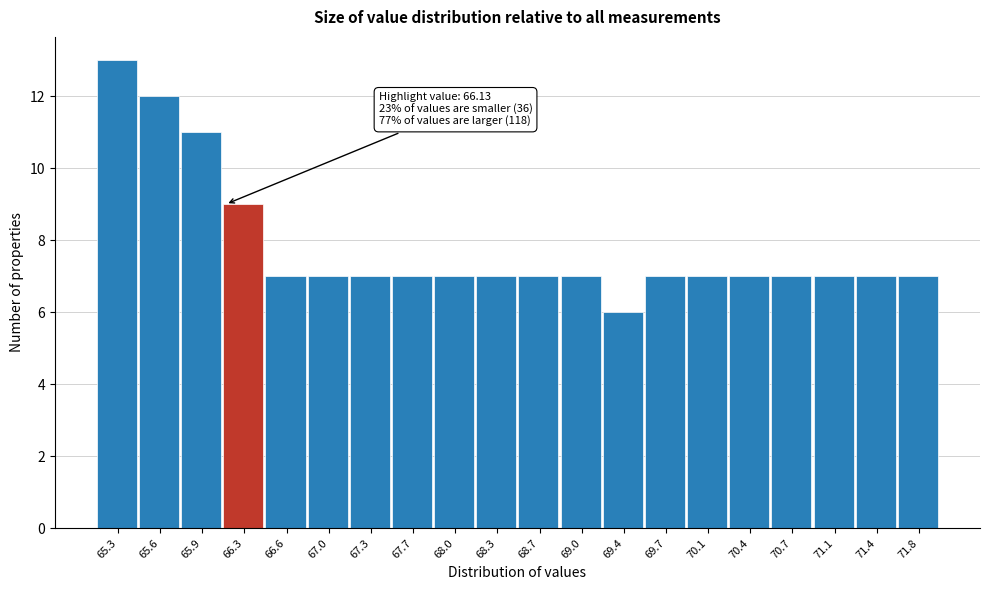

Over which range of the x-axis is the bar tallest?

65.10 to 65.40